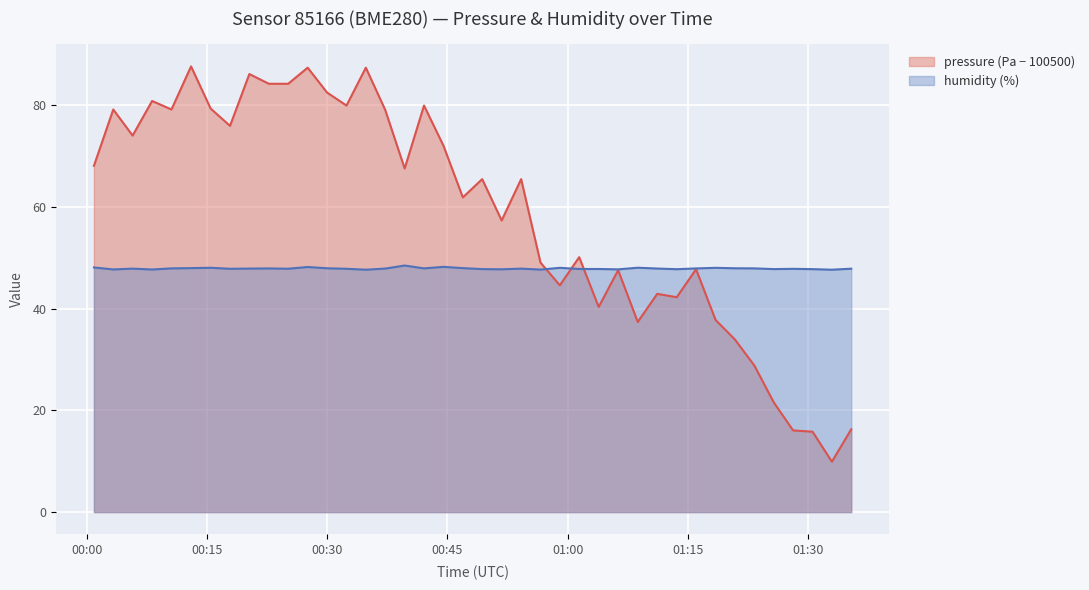

What is the average value of the pressure (Pa − 100500) series?

58.7